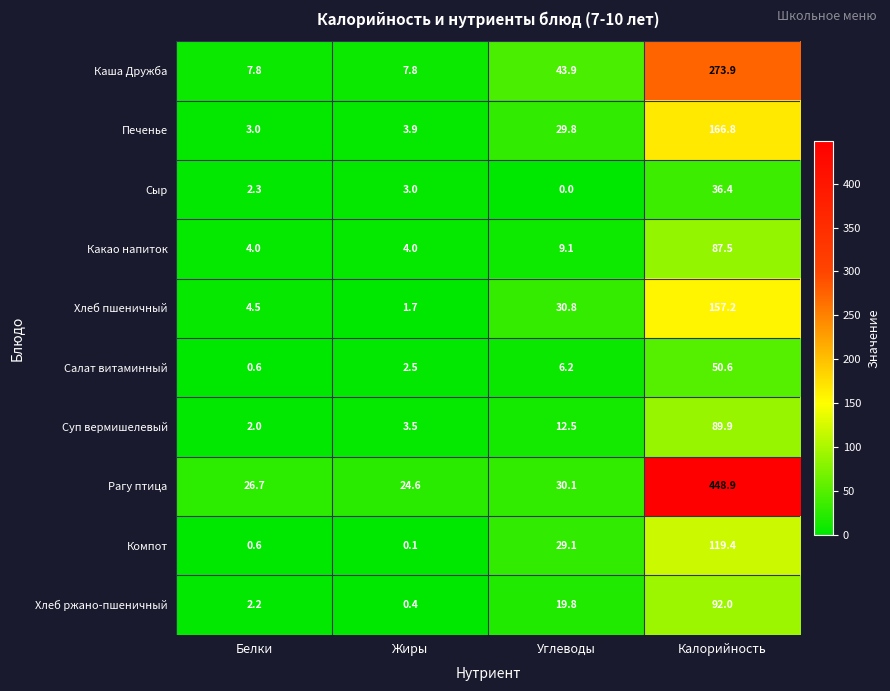

What is the difference between the second highest and minimum values in the Какао напиток series?

5.1